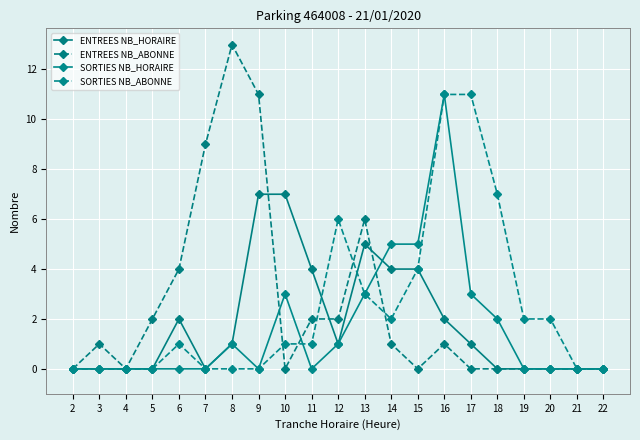

Reading left to right, what are all the values shown in this chart?

ENTREES NB_HORAIRE: 0	0	0	0	2	0	1	7	7	4	1	5	4	4	2	1	0	0	0	0	0
ENTREES NB_ABONNE: 0	1	0	2	4	9	13	11	0	2	2	6	1	0	1	0	0	0	0	0	0
SORTIES NB_HORAIRE: 0	0	0	0	0	0	1	0	3	0	1	3	5	5	11	3	2	0	0	0	0
SORTIES NB_ABONNE: 0	0	0	0	1	0	0	0	1	1	6	3	2	4	11	11	7	2	2	0	0